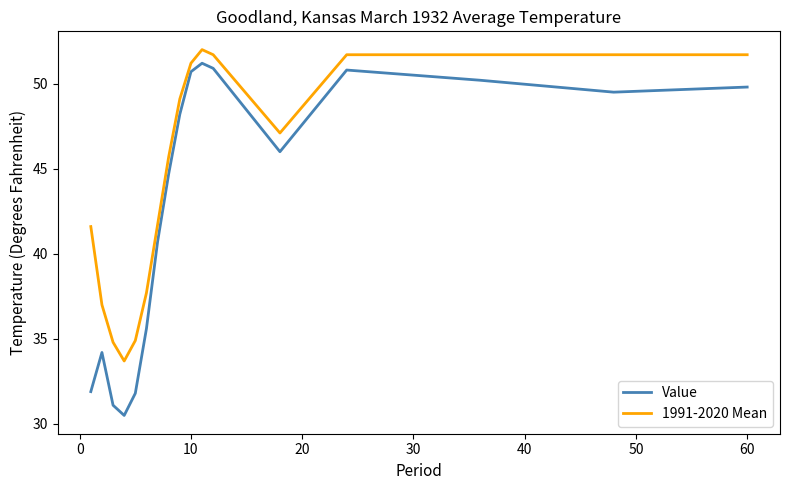

Reading right to left, what are all the values shown in this chart?

Value: 49.8	49.5	50.2	50.8	46.0	50.9	51.2	50.7	48.2	44.7	40.7	35.6	31.8	30.5	31.1	34.2	31.9
1991-2020 Mean: 51.7	51.7	51.7	51.7	47.1	51.7	52.0	51.2	49.1	45.7	41.7	37.7	34.9	33.7	34.8	37.0	41.6